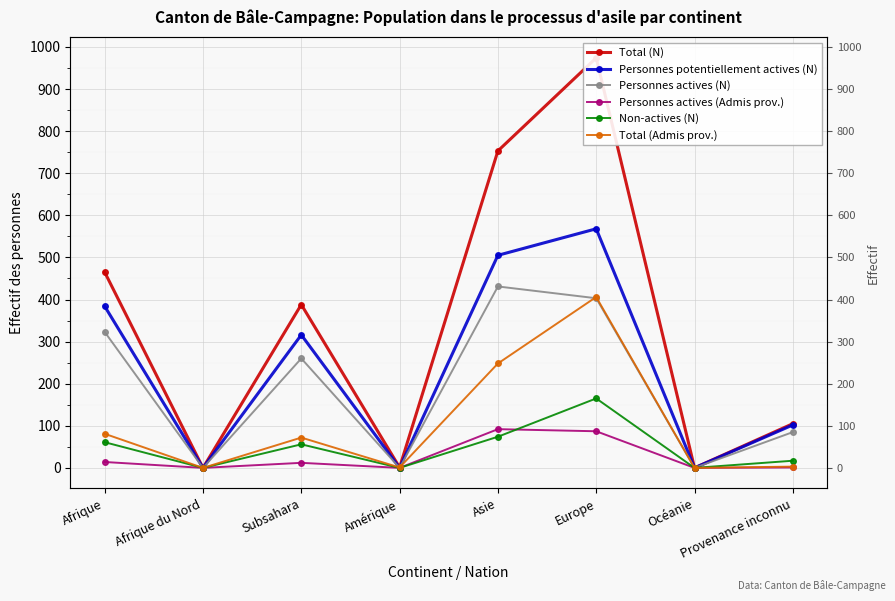

At which category does Personnes actives (Admis prov.) reach its first local valley?

Afrique du Nord